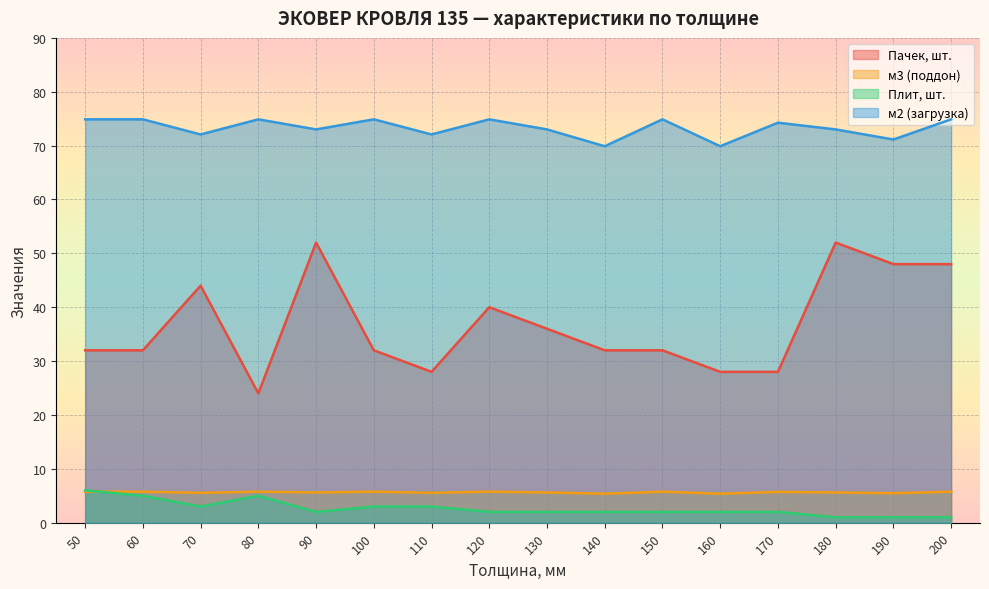

At which category is the sum across all series the highest?

90